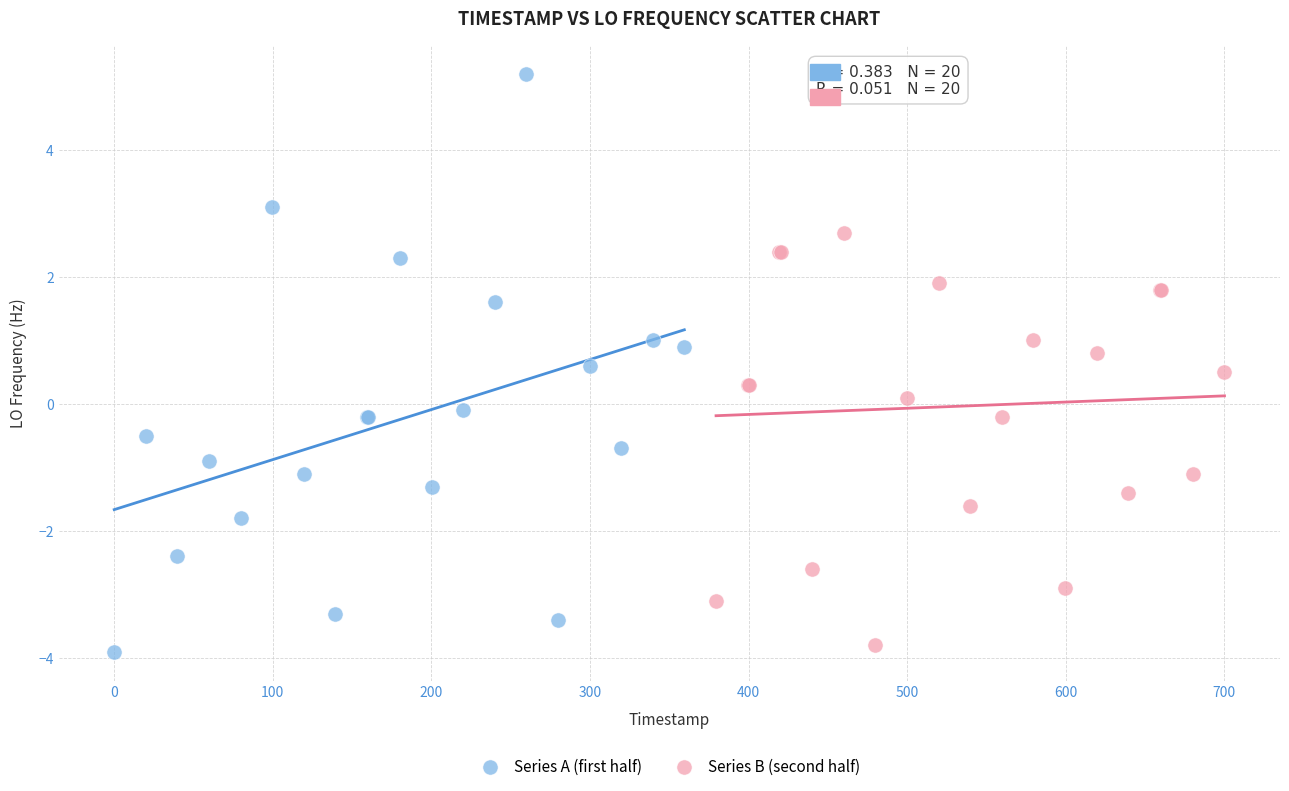

Which series has the widest spread of Y values?

Series A (first half)